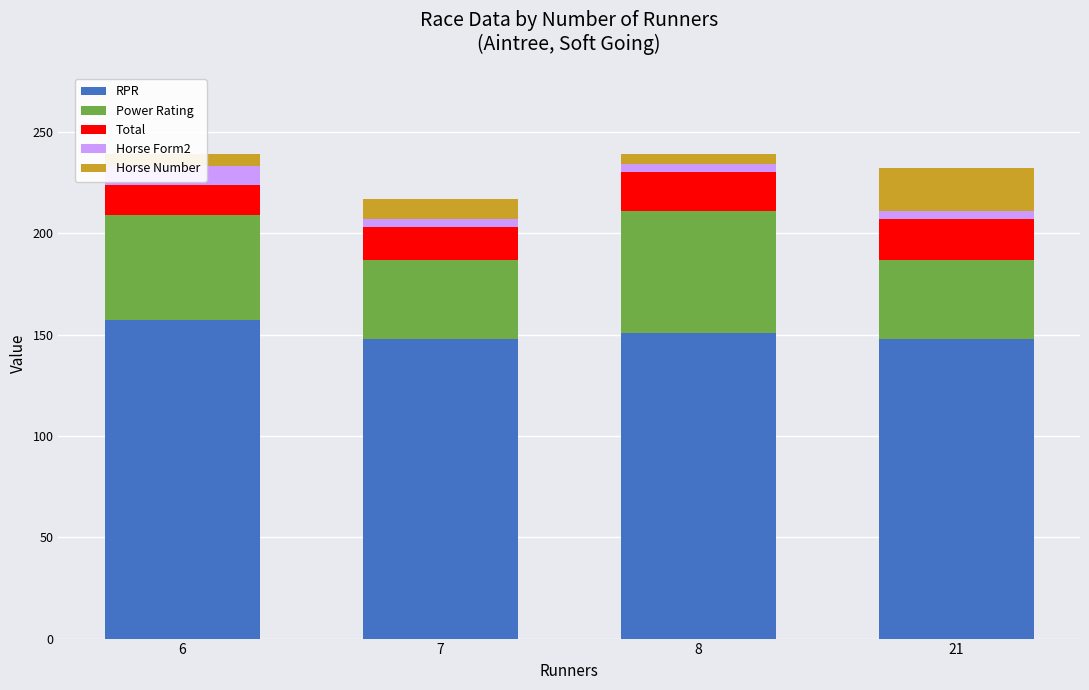

At which label does Total reach its minimum?

6